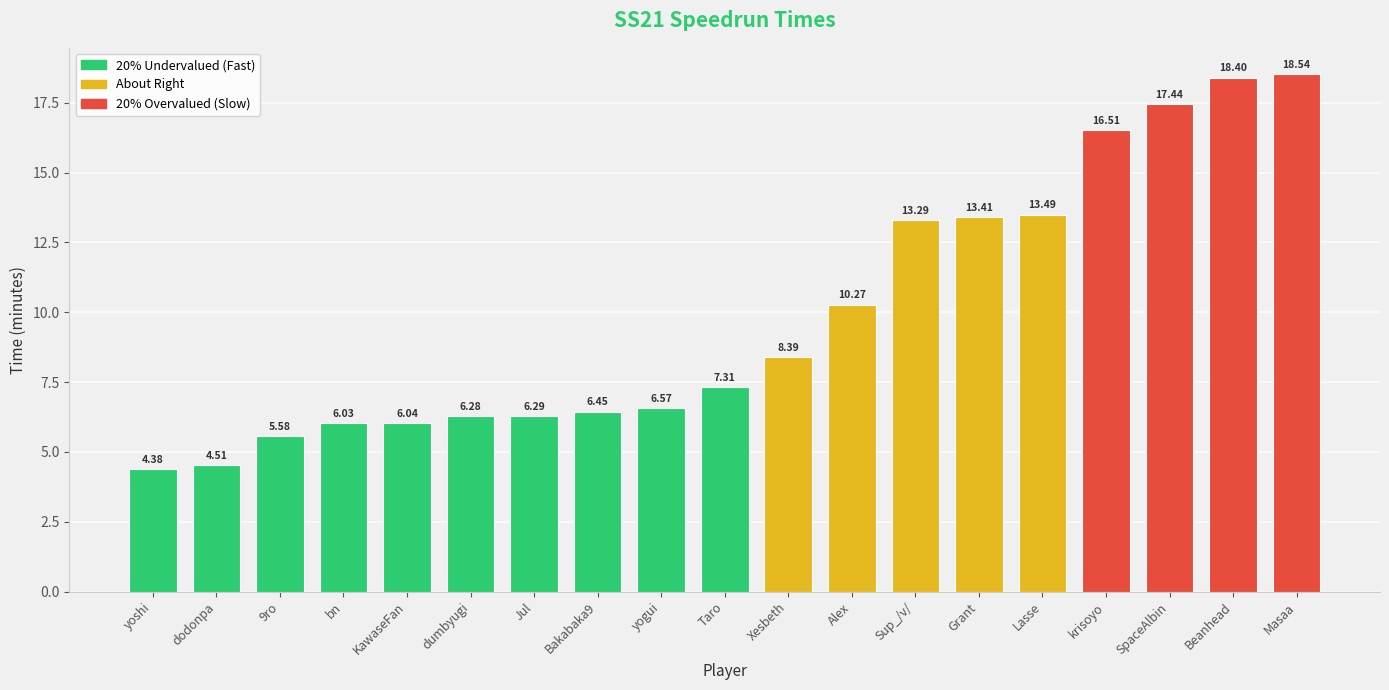

What is the greatest value displayed?

18.5